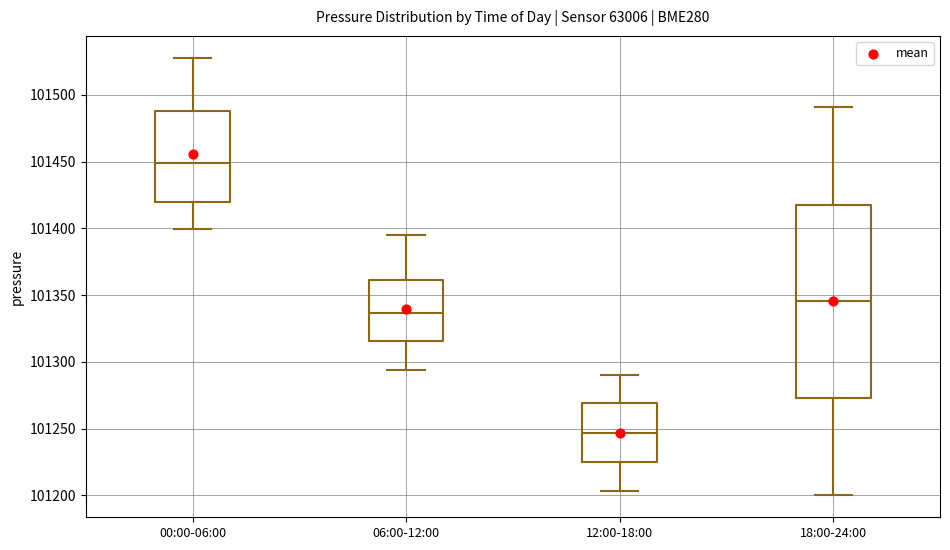

Comparing the boxes themselves (not the whiskers), which one is the tallest?

18:00-24:00